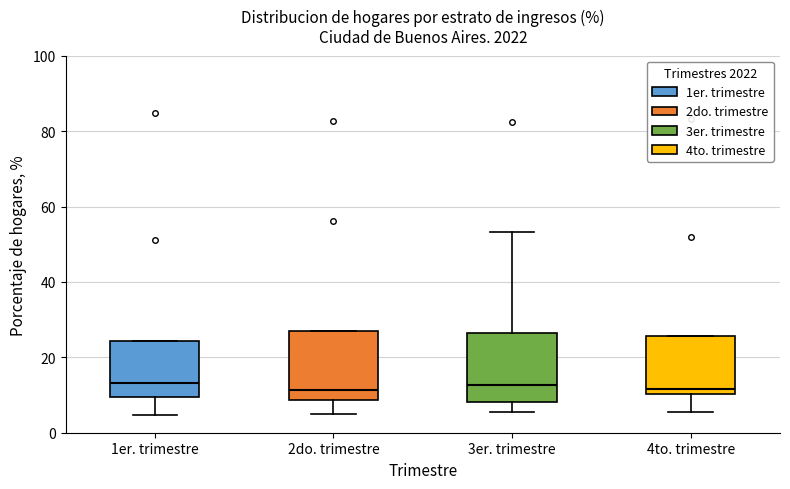

Reading left to right, transcribe this box plot: for each box, give where its median line is, the range the box spans, and where its two whiskers end, as read against the y-axis. The values are not printed on the chart, so give them approximately, as read against the axis.

1er. trimestre: median 14, box 10 to 24, whiskers 4 to 24
2do. trimestre: median 12, box 8 to 26, whiskers 6 to 26
3er. trimestre: median 12, box 8 to 26, whiskers 6 to 54
4to. trimestre: median 12, box 10 to 26, whiskers 6 to 26